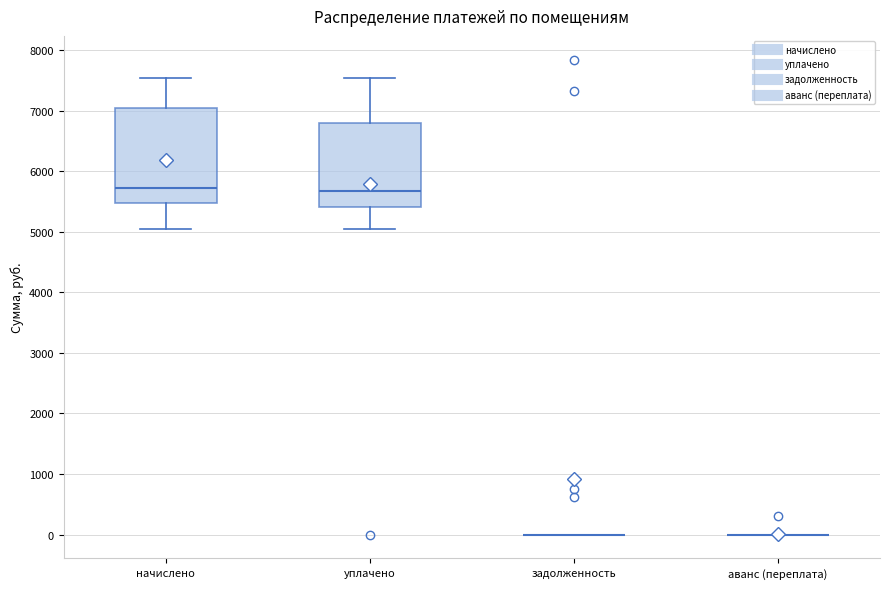

Reading left to right, transcribe this box plot: for each box, give where its median line is, the range the box spans, and where its two whiskers end, as read against the y-axis. The values are not printed on the chart, so give them approximately, as read against the axis.

начислено: median 5700, box 5500 to 7000, whiskers 5000 to 7500
уплачено: median 5700, box 5400 to 6800, whiskers 5000 to 7500
задолженность: box collapsed to a line at 0, whiskers 0 to 0
аванс (переплата): box collapsed to a line at 0, whiskers 0 to 0